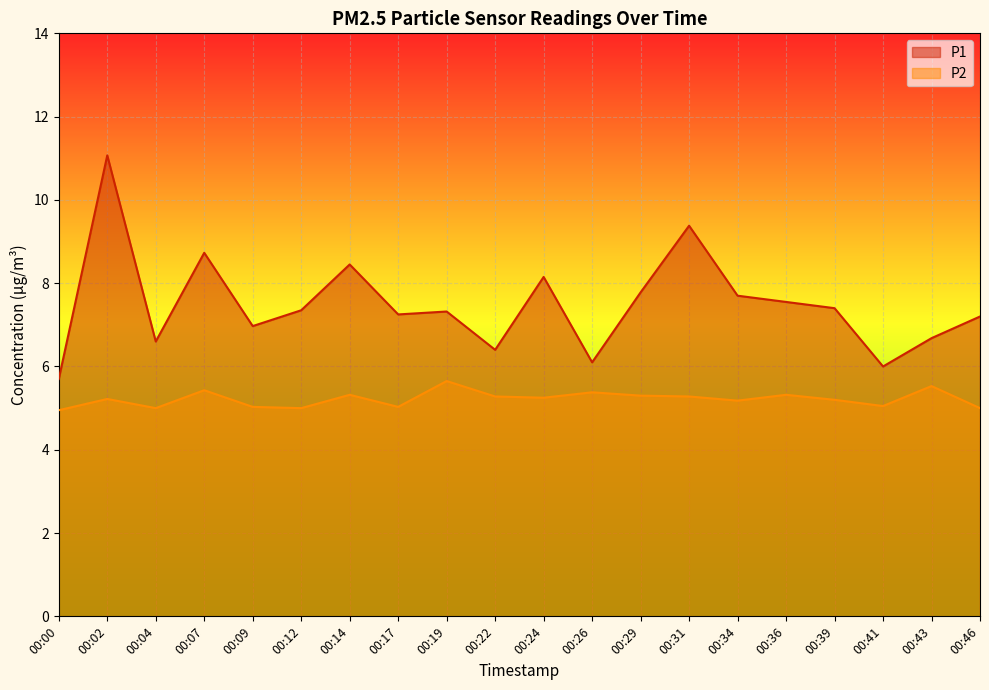

Reading left to right, list all the values displayed in this chart.

P1: 00:00=5.7	00:02=11.1	00:04=6.6	00:07=8.7	00:09=7.0	00:12=7.3	00:14=8.4	00:17=7.2	00:19=7.3	00:22=6.4	00:24=8.2	00:26=6.1	00:29=7.8	00:31=9.4	00:34=7.7	00:36=7.5	00:39=7.4	00:41=6.0	00:43=6.7	00:46=7.2
P2: 00:00=5.0	00:02=5.2	00:04=5.0	00:07=5.4	00:09=5.0	00:12=5.0	00:14=5.3	00:17=5.0	00:19=5.7	00:22=5.3	00:24=5.2	00:26=5.4	00:29=5.3	00:31=5.3	00:34=5.2	00:36=5.3	00:39=5.2	00:41=5.0	00:43=5.5	00:46=5.0